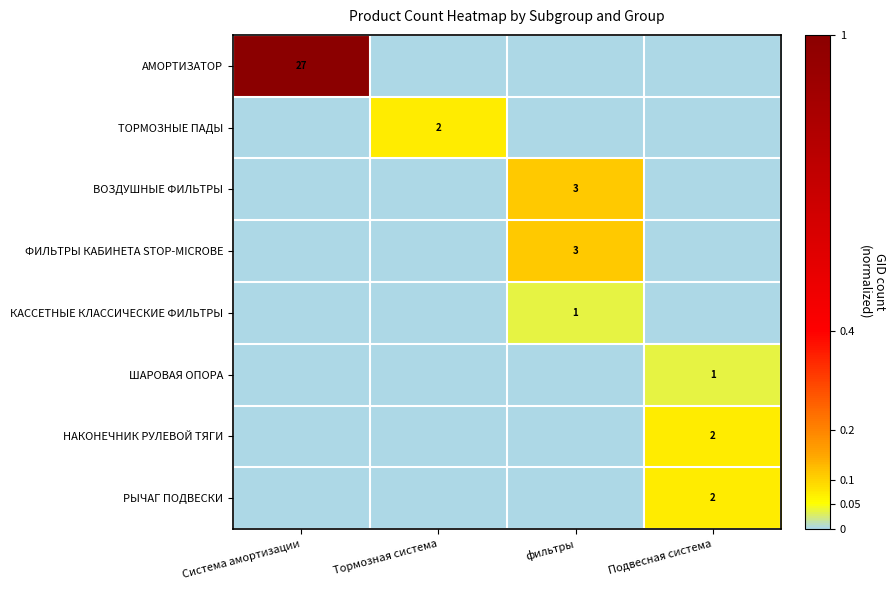

The value of РЫЧАГ ПОДВЕСКИ at Подвесная система is 2. True or false?

True